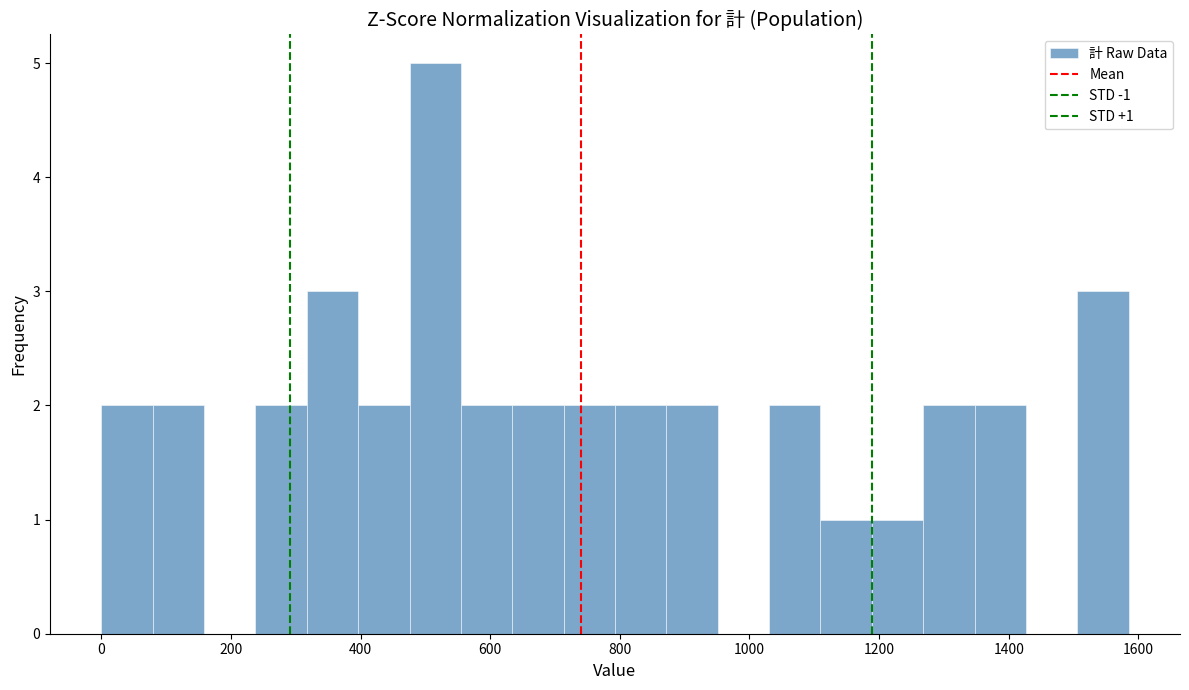

Read against the x-axis, roughly where is the centre of the tallest bar?

520